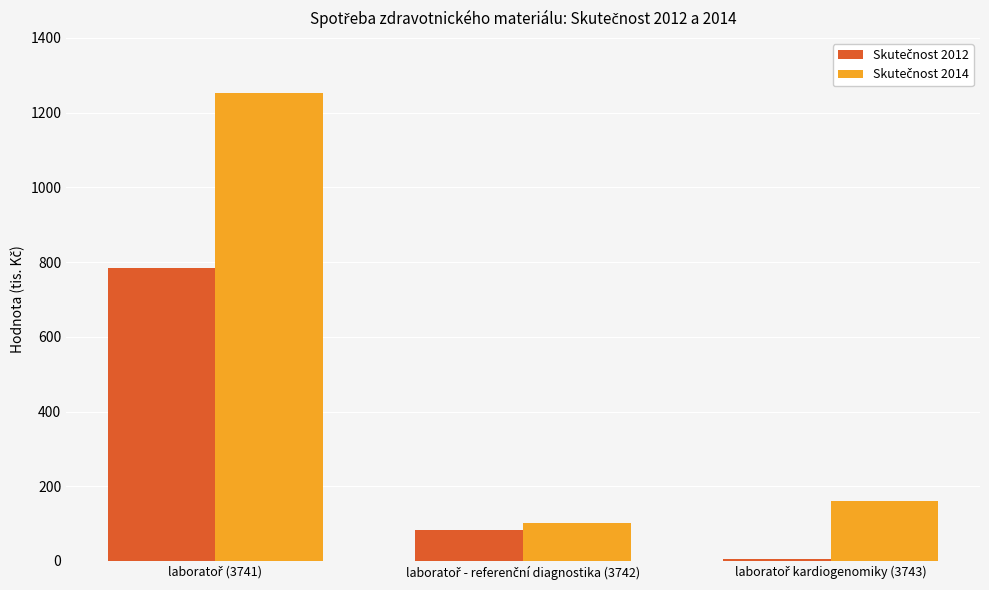

What is the greatest value displayed?

1251.7